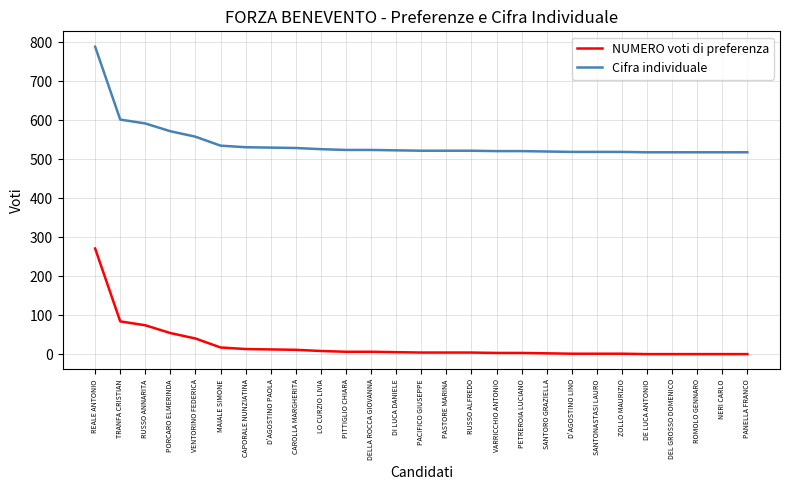

What is the total value across all series at DI LUCA DANIELE?

528